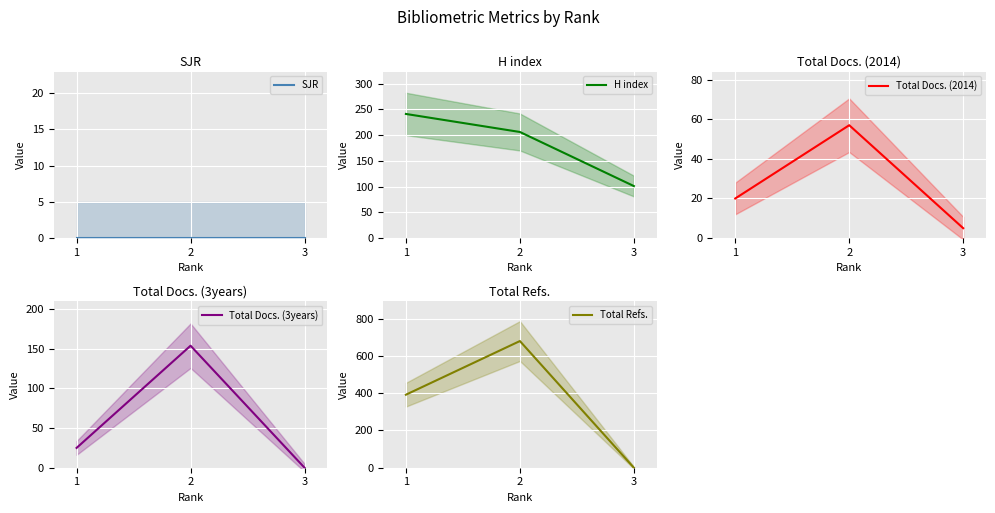

How many categories are shown in the chart?

3